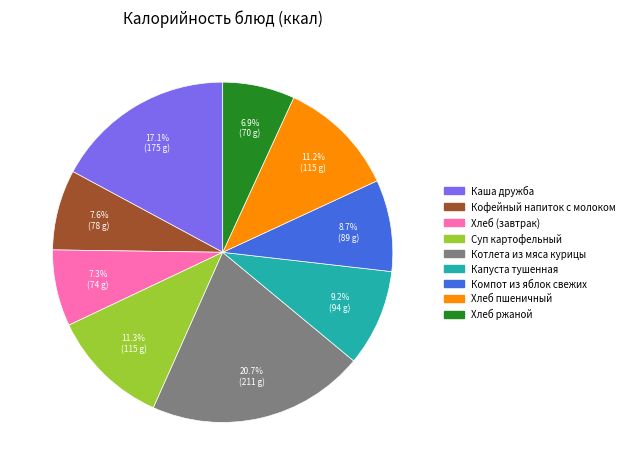

What is the total percentage of Хлеб пшеничный and Хлеб (завтрак)?

18.5%